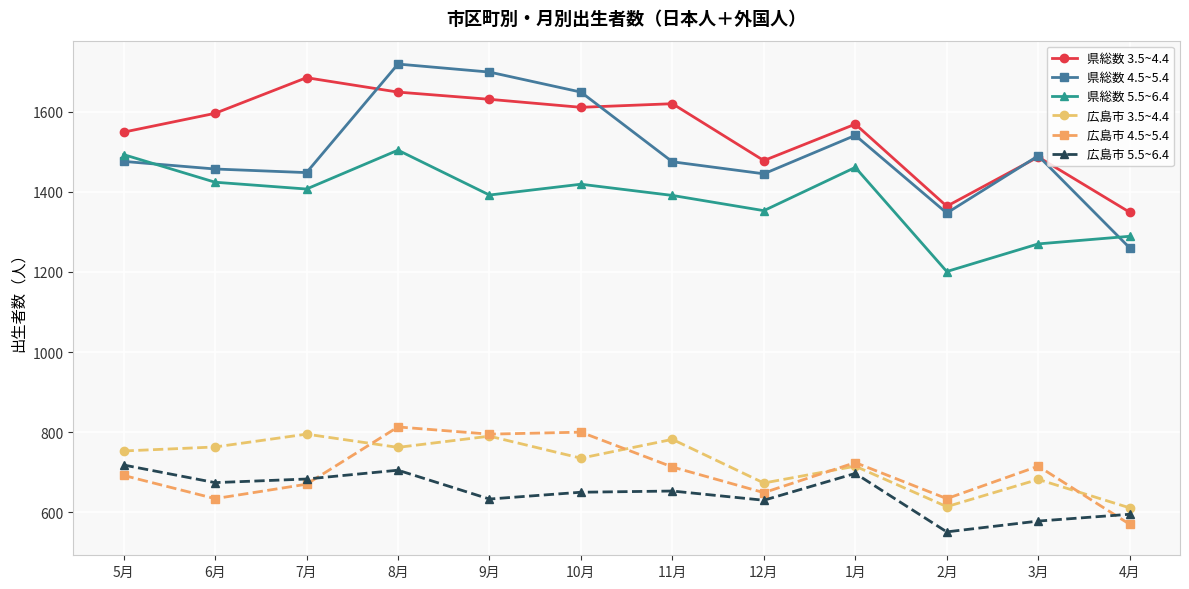

Rank the series at 11月 from highest to lowest value.

県総数 3.5~4.4, 県総数 4.5~5.4, 県総数 5.5~6.4, 広島市 3.5~4.4, 広島市 4.5~5.4, 広島市 5.5~6.4